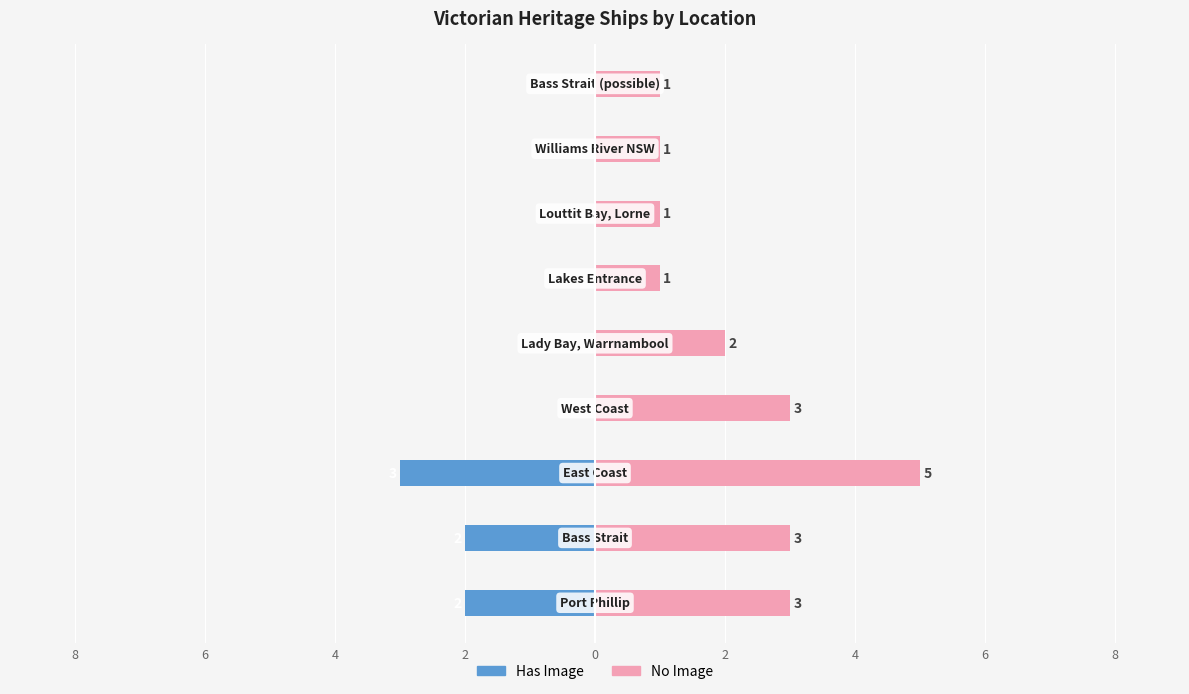

Which series has the largest total across all categories?

No Image